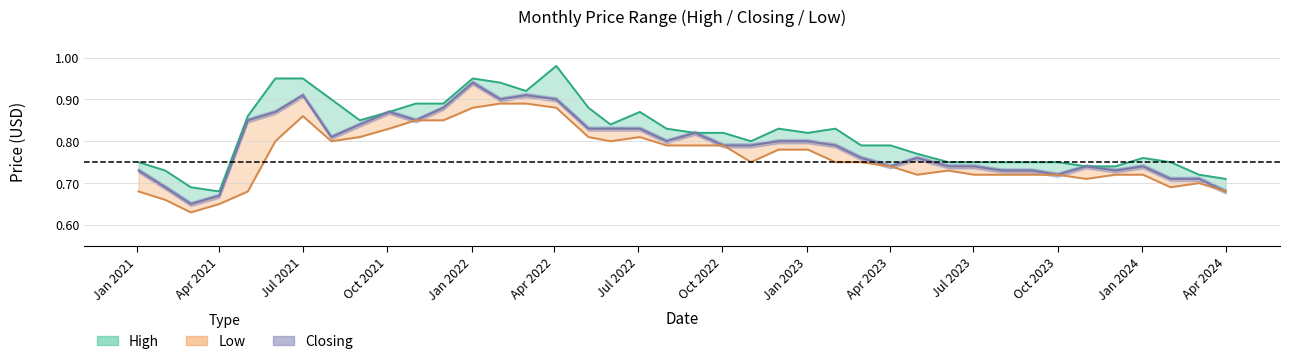

At how many categories does at least one series exceed 0?

40